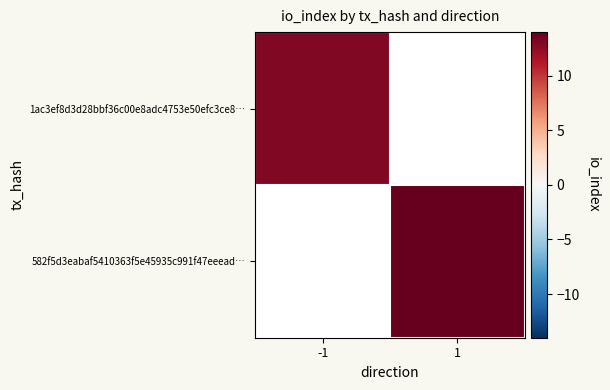

Is the value of 1ac3ef8d3d28bbf36c00e8adc4753e50efc3ce8… at 1 greater than the value of 582f5d3eabaf5410363f5e45935c991f47eeead… at -1?

No